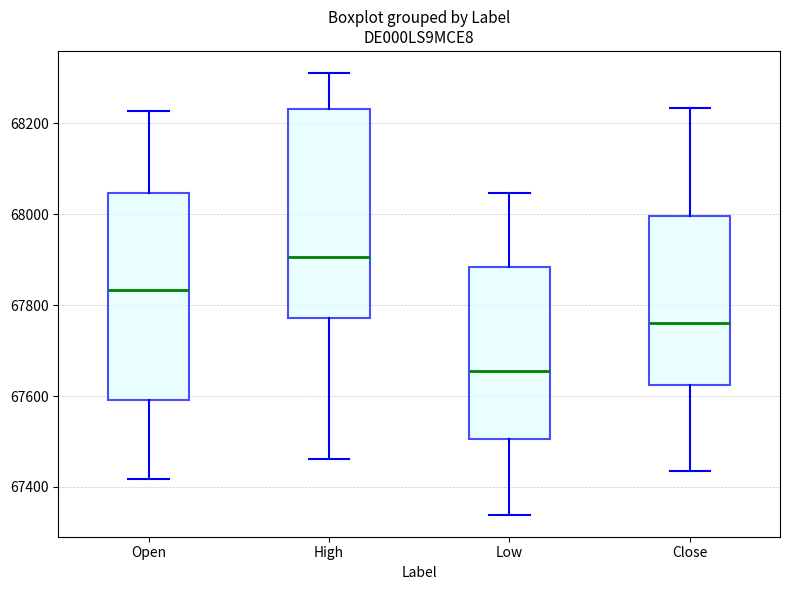

Which box's median line is the highest?

High